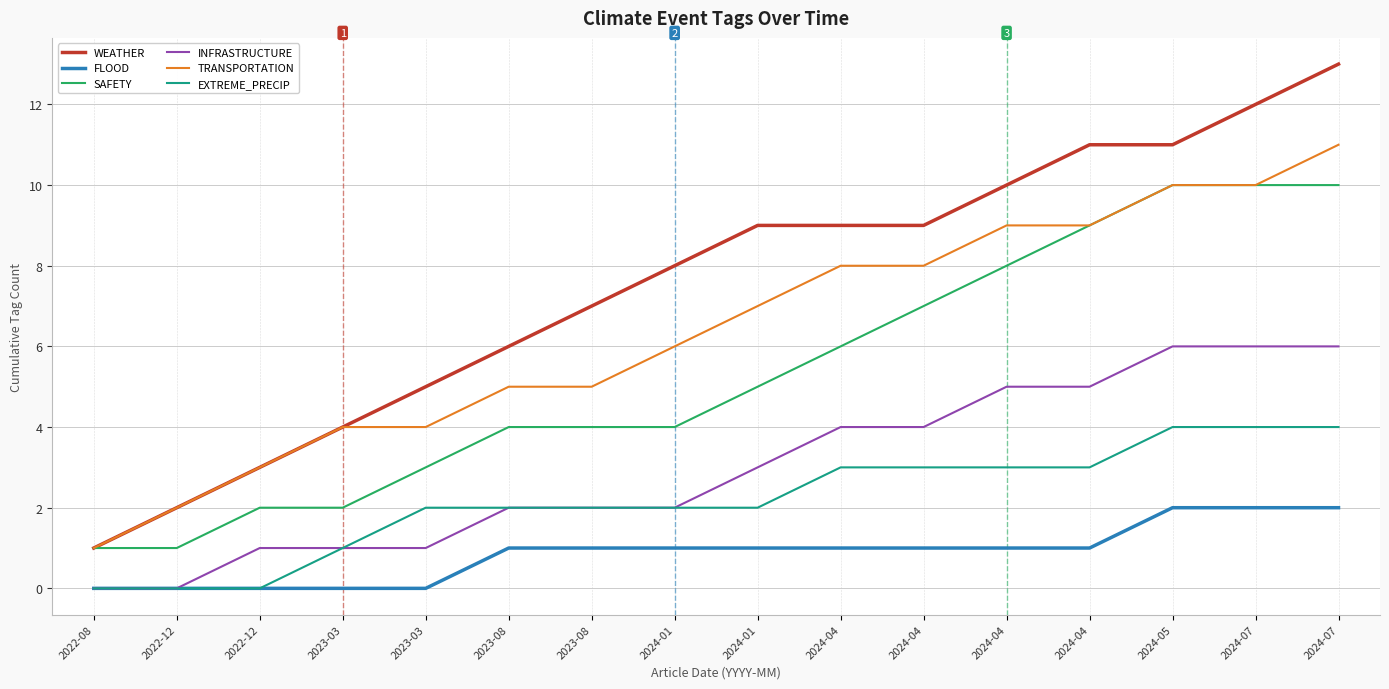

How many lines are shown in the chart?

6